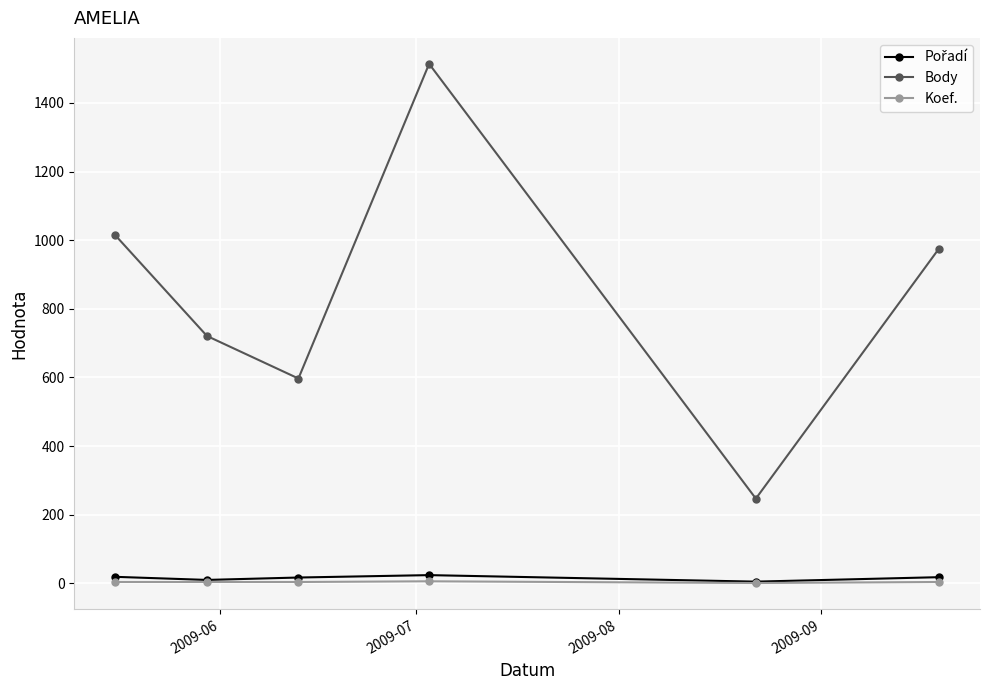

What is the lowest value of the Koef. series?

1